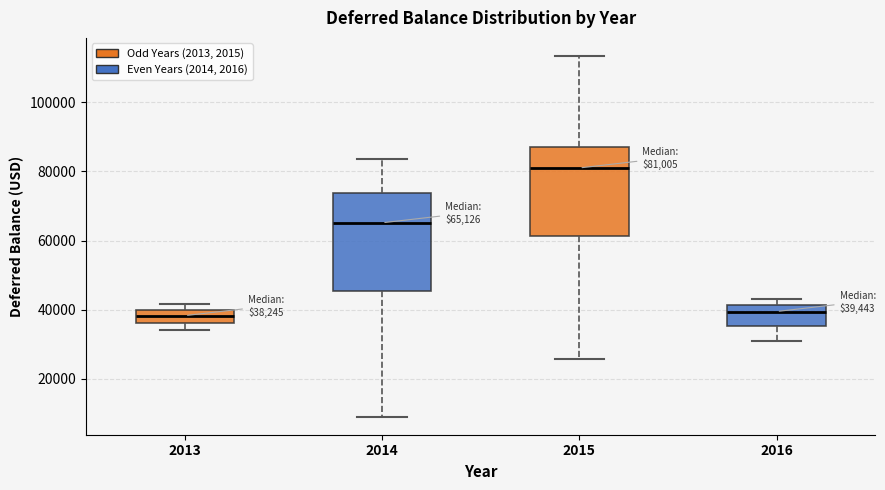

Comparing the boxes themselves (not the whiskers), which one is the tallest?

2014